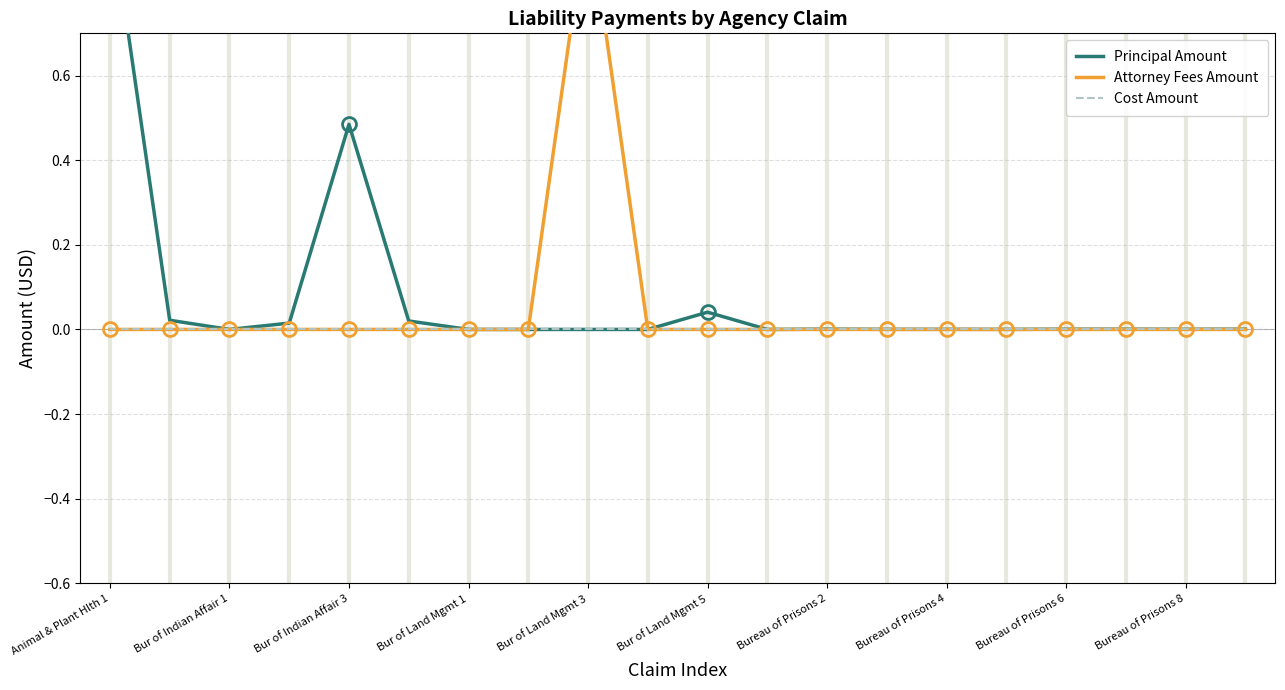

The value of Attorney Fees Amount at Animal & Plant Hlth 1 is 0.0. True or false?

True